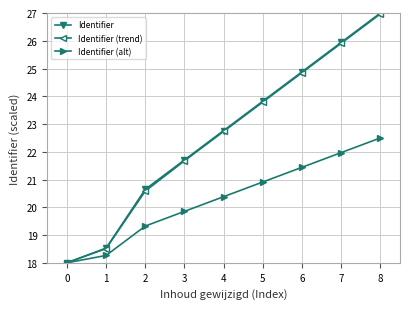

Reading left to right, list all the values displayed in this chart.

Identifier: 18.0	18.5	20.6	21.7	22.8	23.8	24.9	25.9	27.0
Identifier (trend): 18.0	18.5	20.6	21.7	22.7	23.8	24.9	25.9	27.0
Identifier (alt): 18.0	18.3	19.3	19.9	20.4	20.9	21.4	22.0	22.5